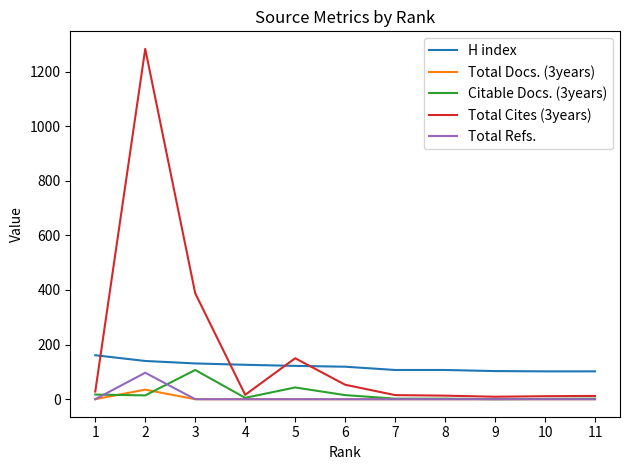

How many values in the Total Refs. series exceed 0?

1